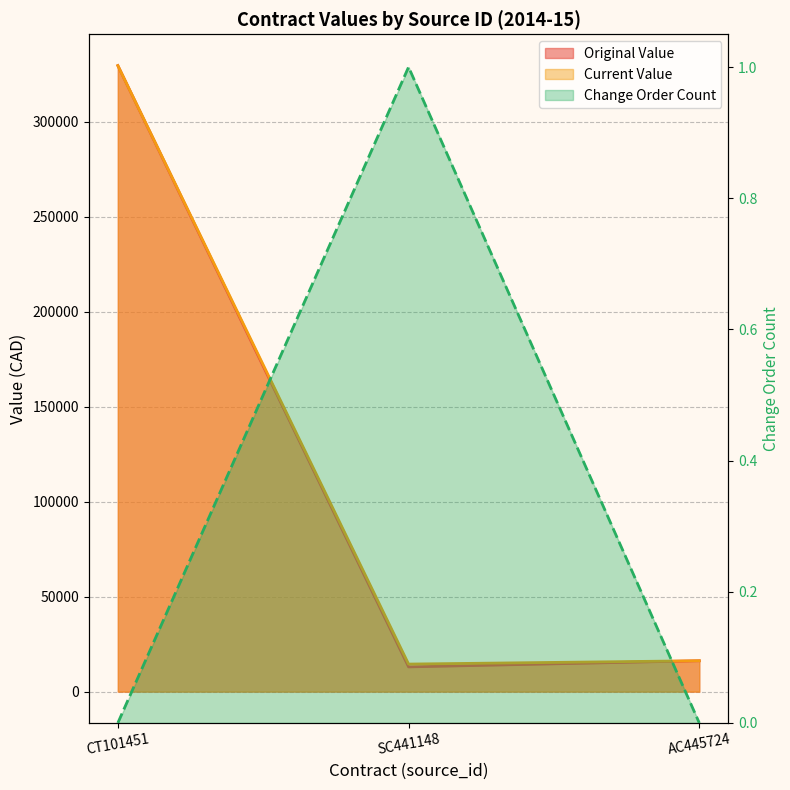

Reading left to right, transcribe all the data shown in this chart.

original_value: 329550.0	13025.0	16253.8
current_value: 329550.0	14505.0	16253.8
change_order_count: 0.0	1.0	0.0